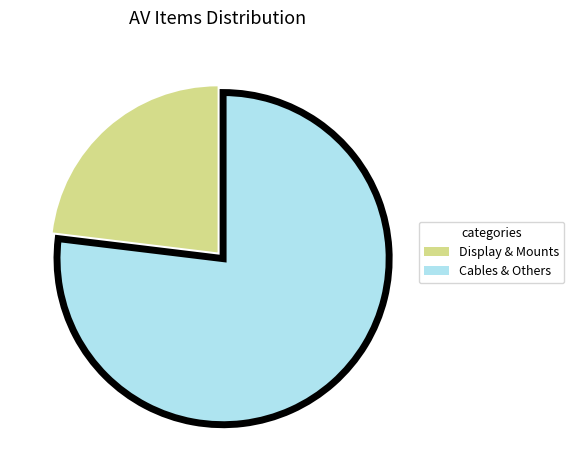

Combined, do Display & Mounts and Cables & Others account for over 50%?

Yes